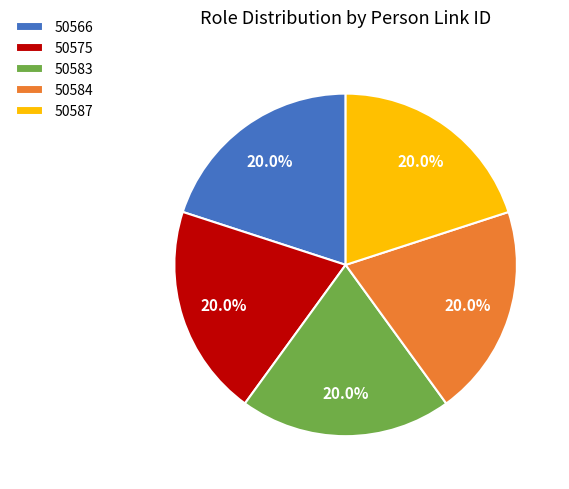

Do 50583 and 50566 together represent more than half of the pie?

No